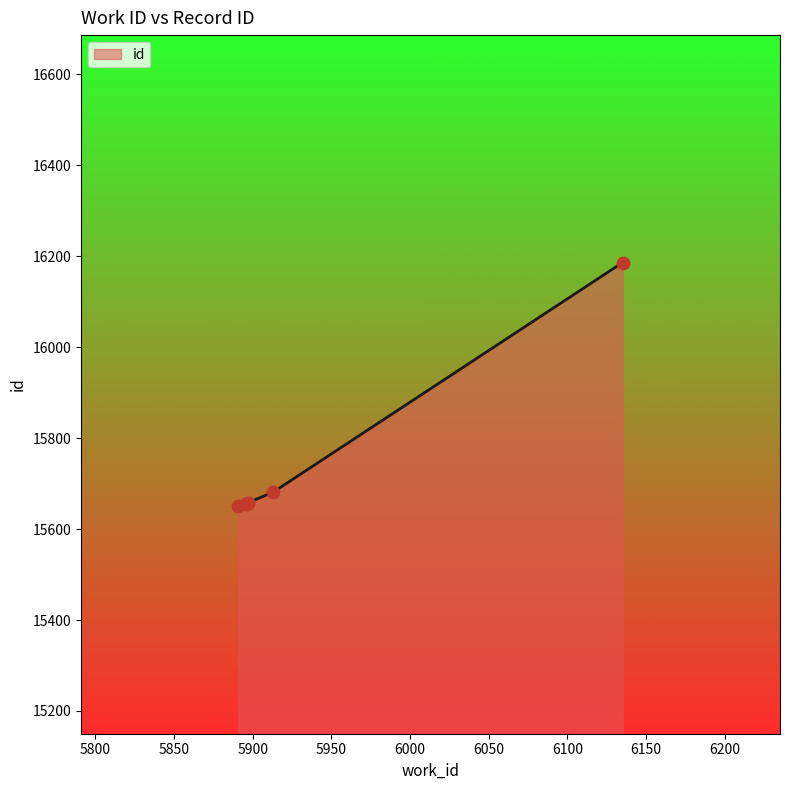

What is the ratio of the value at 5896 to the value at 5891?

1.0